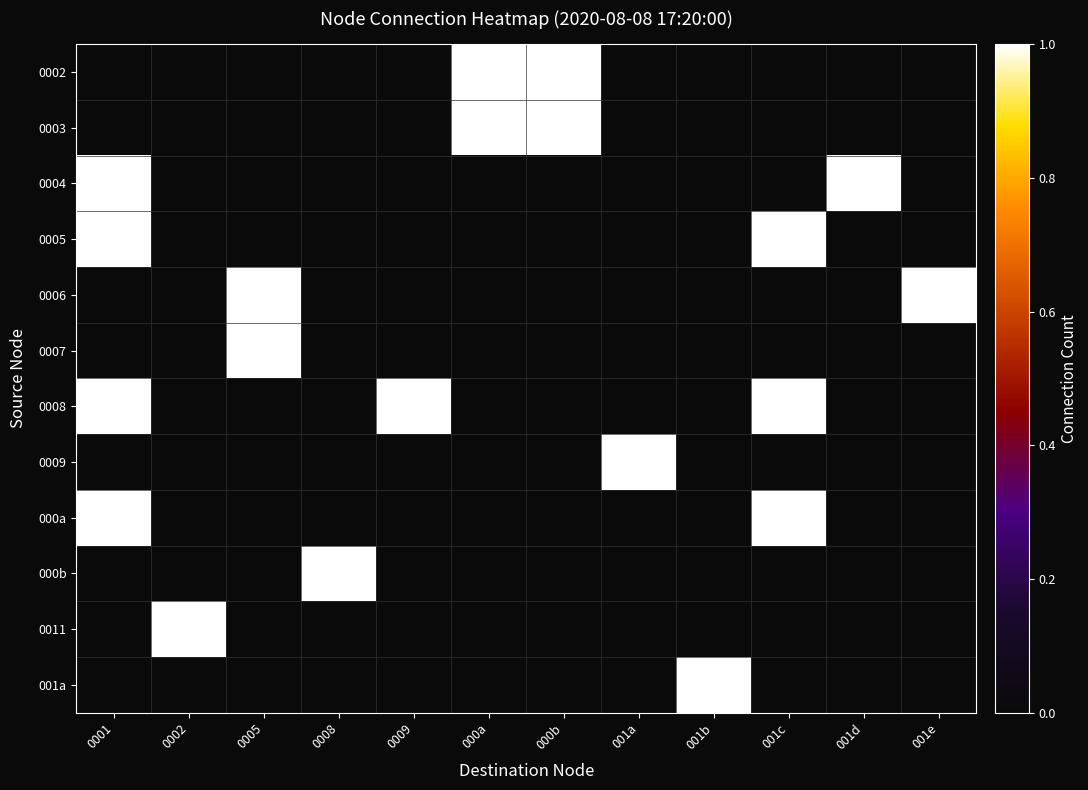

Reading right to left, transcribe all the data shown in this chart.

0002: 001e=0	001d=0	001c=0	001b=0	001a=0	000b=1	000a=1	0009=0	0008=0	0005=0	0002=0	0001=0
0003: 001e=0	001d=0	001c=0	001b=0	001a=0	000b=1	000a=1	0009=0	0008=0	0005=0	0002=0	0001=0
0004: 001e=0	001d=1	001c=0	001b=0	001a=0	000b=0	000a=0	0009=0	0008=0	0005=0	0002=0	0001=1
0005: 001e=0	001d=0	001c=1	001b=0	001a=0	000b=0	000a=0	0009=0	0008=0	0005=0	0002=0	0001=1
0006: 001e=1	001d=0	001c=0	001b=0	001a=0	000b=0	000a=0	0009=0	0008=0	0005=1	0002=0	0001=0
0007: 001e=0	001d=0	001c=0	001b=0	001a=0	000b=0	000a=0	0009=0	0008=0	0005=1	0002=0	0001=0
0008: 001e=0	001d=0	001c=1	001b=0	001a=0	000b=0	000a=0	0009=1	0008=0	0005=0	0002=0	0001=1
0009: 001e=0	001d=0	001c=0	001b=0	001a=1	000b=0	000a=0	0009=0	0008=0	0005=0	0002=0	0001=0
000a: 001e=0	001d=0	001c=1	001b=0	001a=0	000b=0	000a=0	0009=0	0008=0	0005=0	0002=0	0001=1
000b: 001e=0	001d=0	001c=0	001b=0	001a=0	000b=0	000a=0	0009=0	0008=1	0005=0	0002=0	0001=0
0011: 001e=0	001d=0	001c=0	001b=0	001a=0	000b=0	000a=0	0009=0	0008=0	0005=0	0002=1	0001=0
001a: 001e=0	001d=0	001c=0	001b=1	001a=0	000b=0	000a=0	0009=0	0008=0	0005=0	0002=0	0001=0